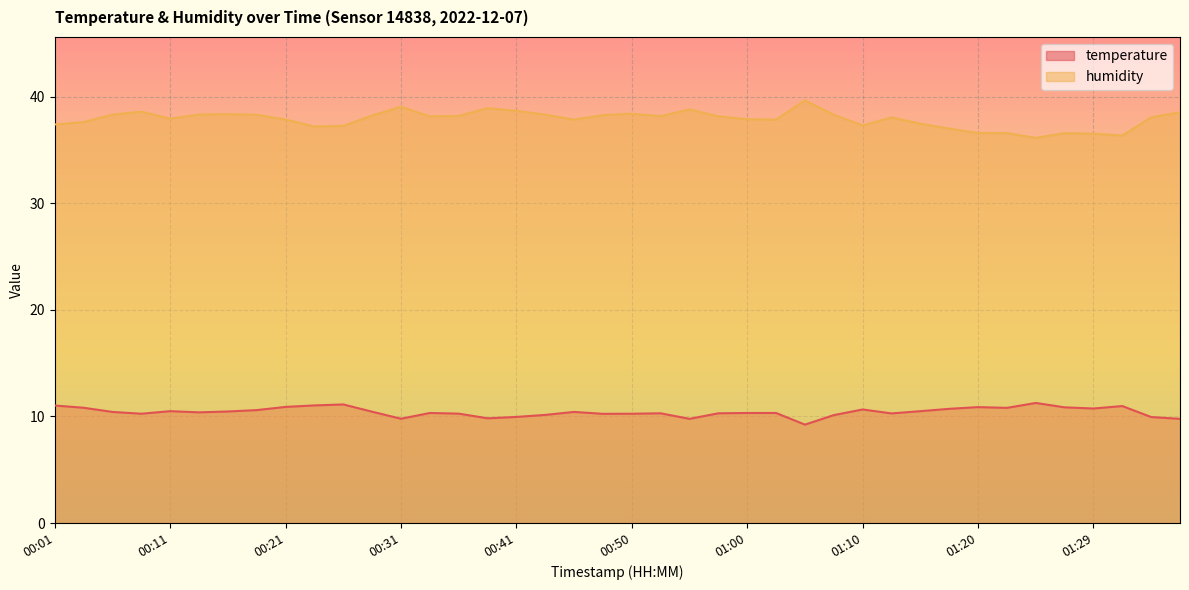

Which label corresponds to the largest value in the chart?

01:05